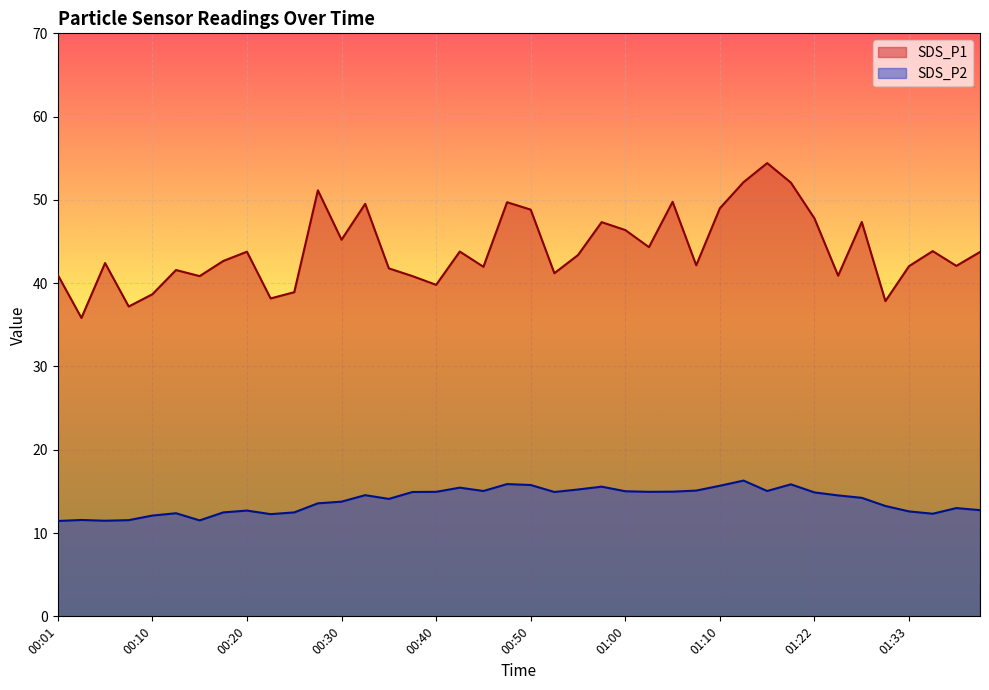

Is the value of SDS_P1 at 01:22 greater than the value of SDS_P2 at 01:08?

Yes